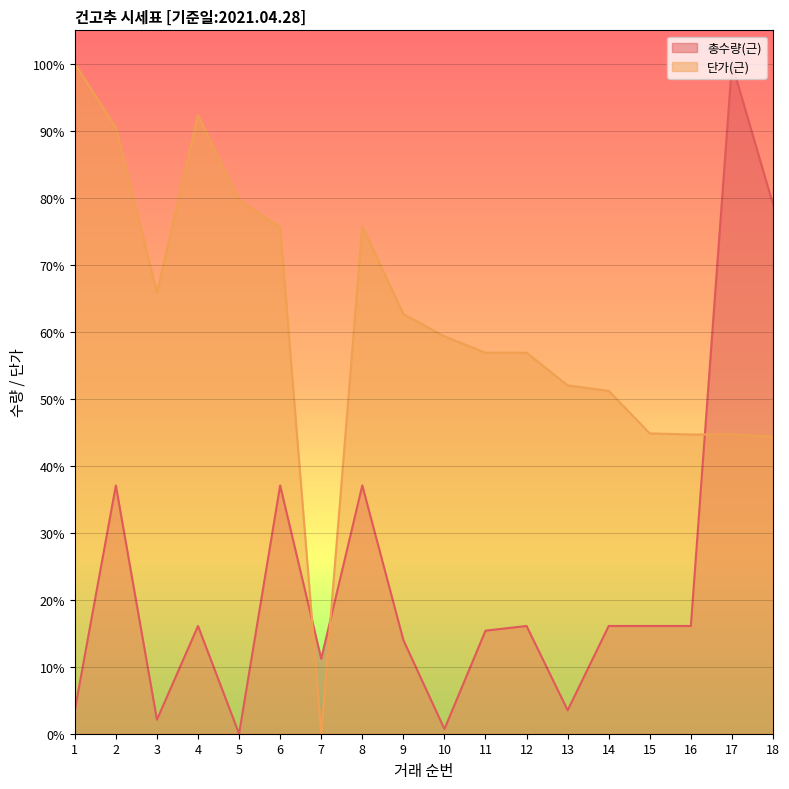

List the series in order of their overall mean, highest first.

단가(근), 총수량(근)